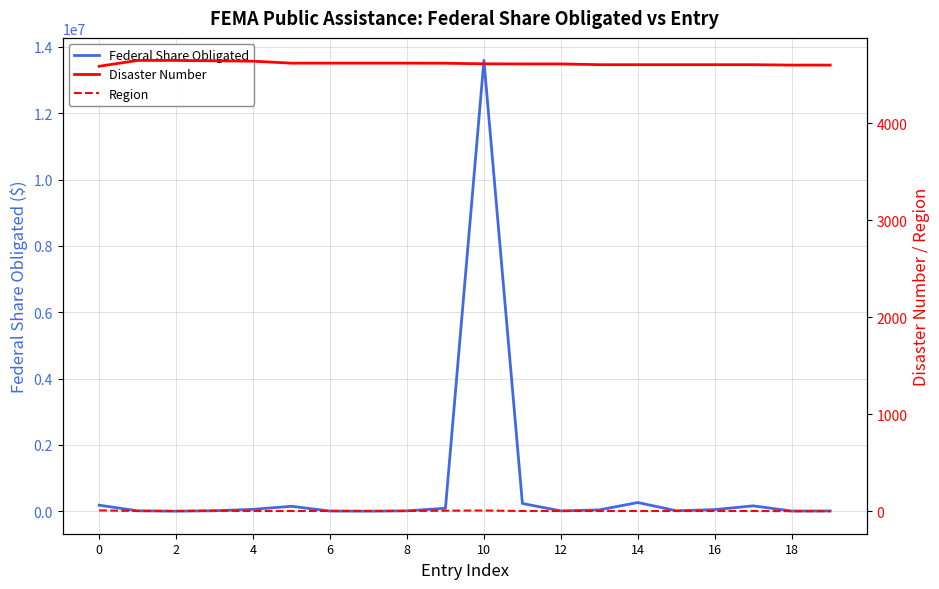

Which has a higher value, 17 or 19?

17